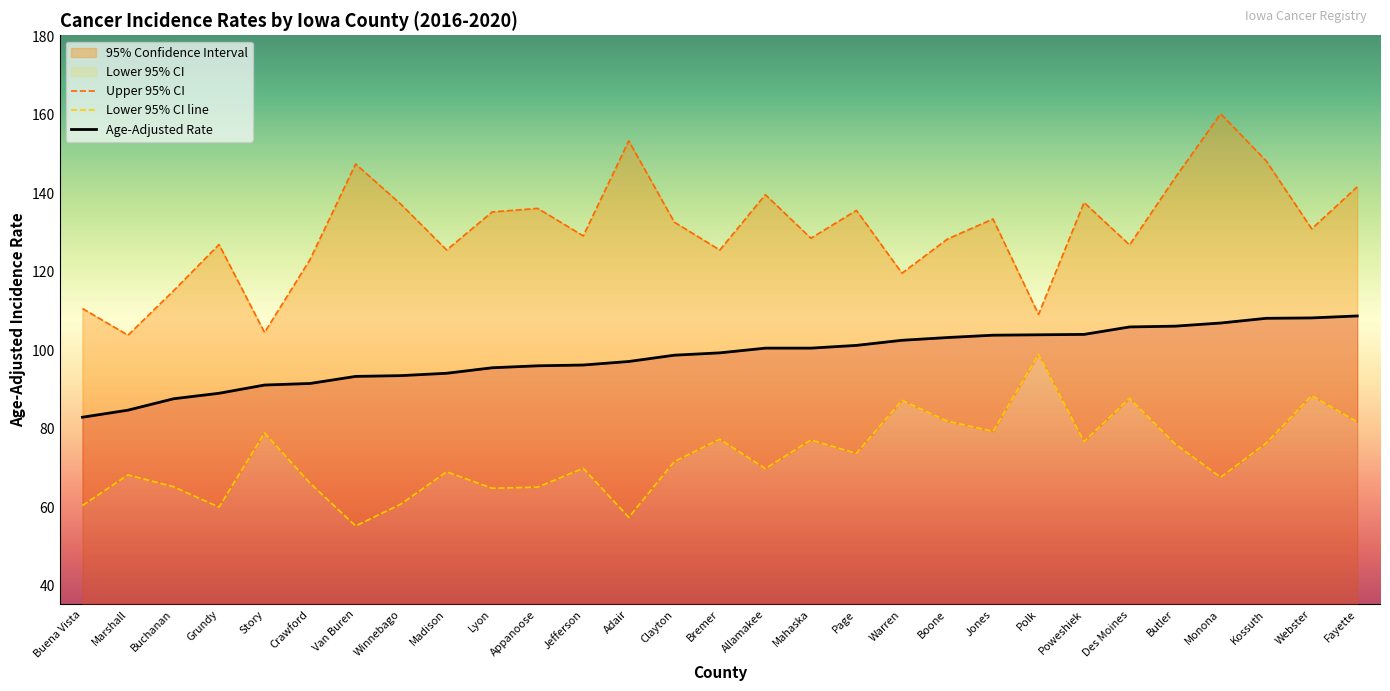

At which category does Upper 95% CI reach its first local valley?

Marshall